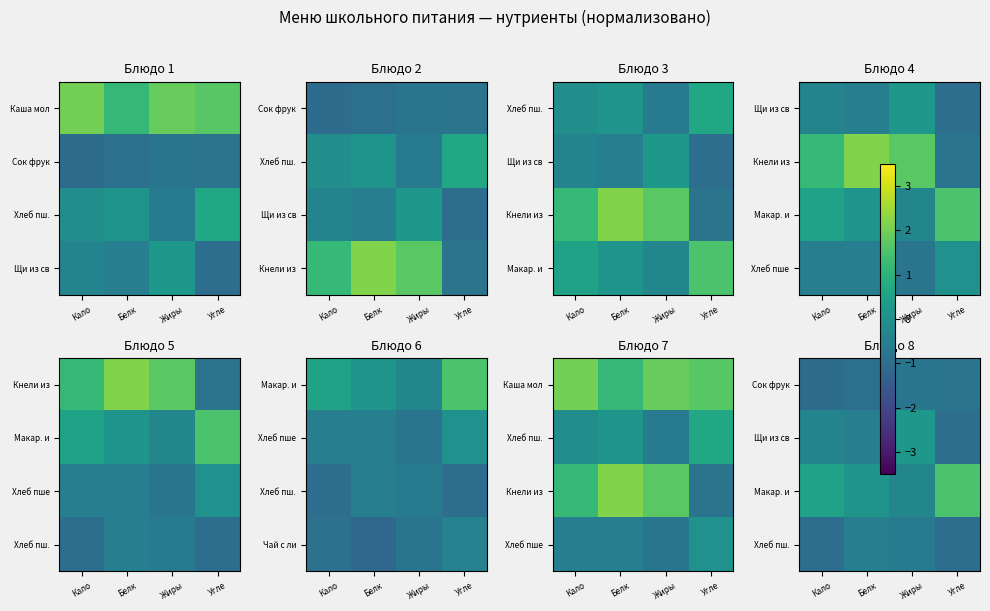

Is the value of Щи из св at Белк greater than the value of Хлеб пш. at Жиры?

Yes